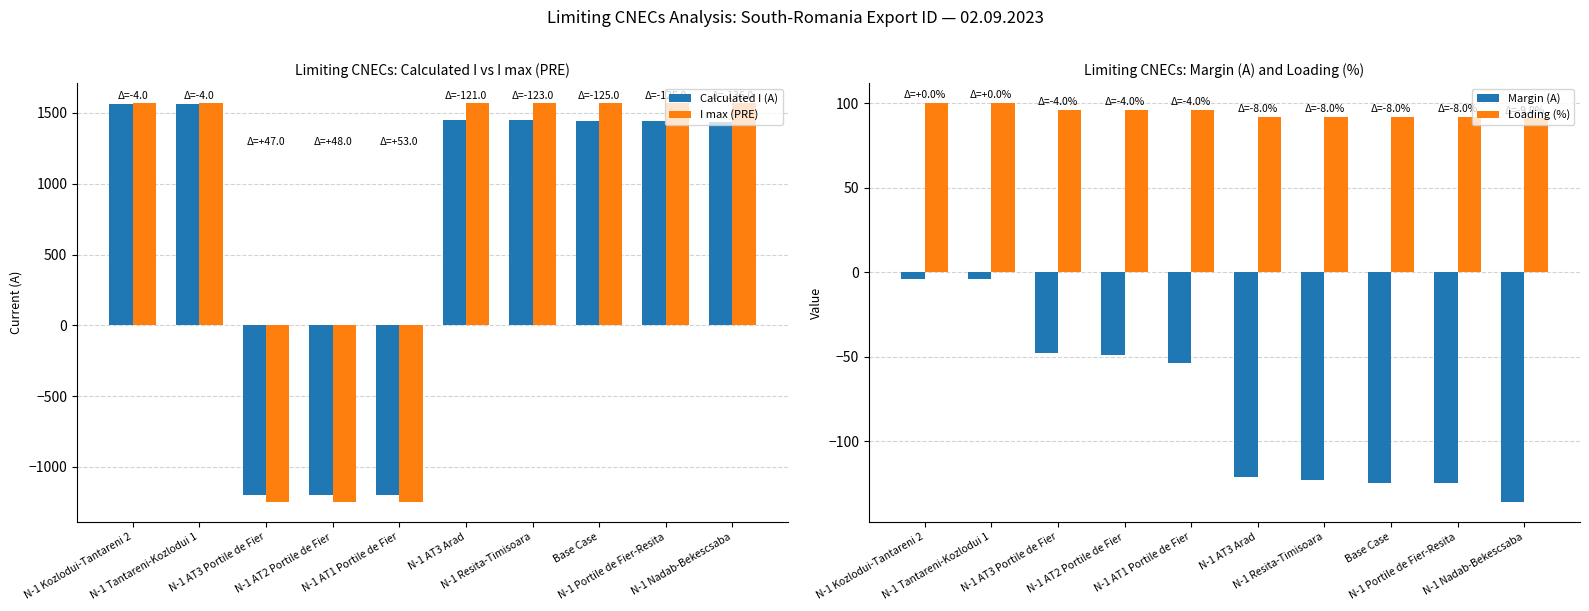

At how many categories does at least one series exceed -697?

10